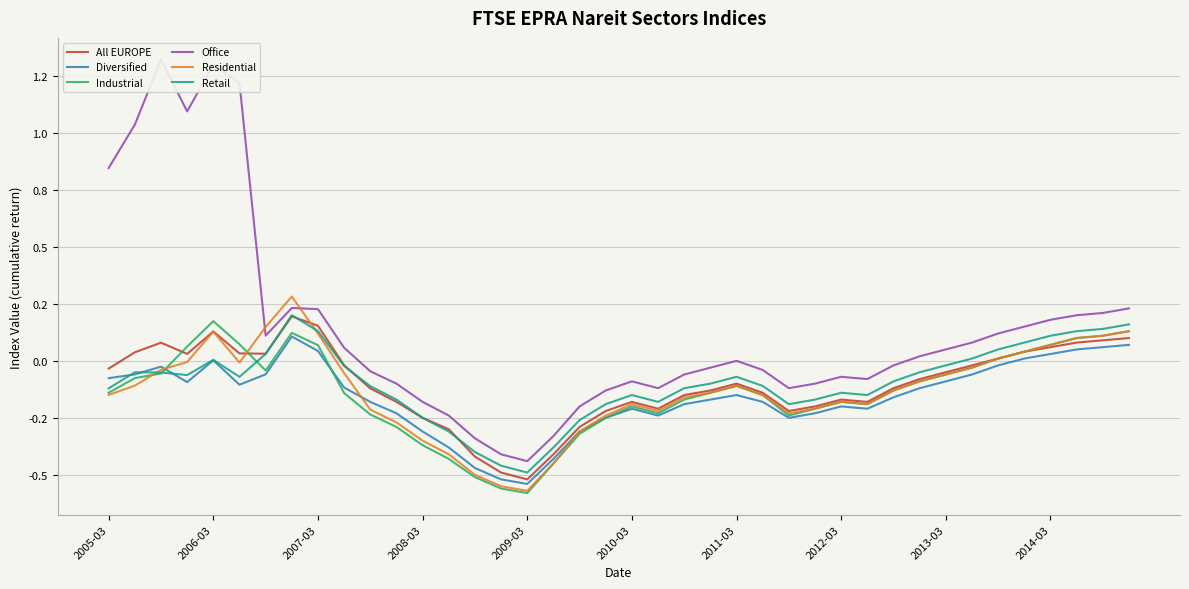

Rank the series at 13 from lowest to highest value.

Industrial, Residential, Diversified, Retail, All EUROPE, Office